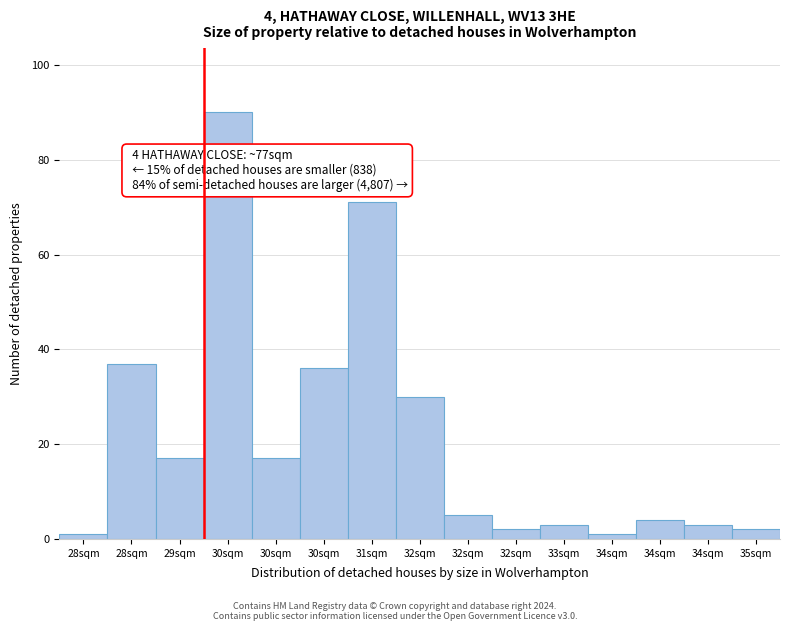

How many values are below 5?

7